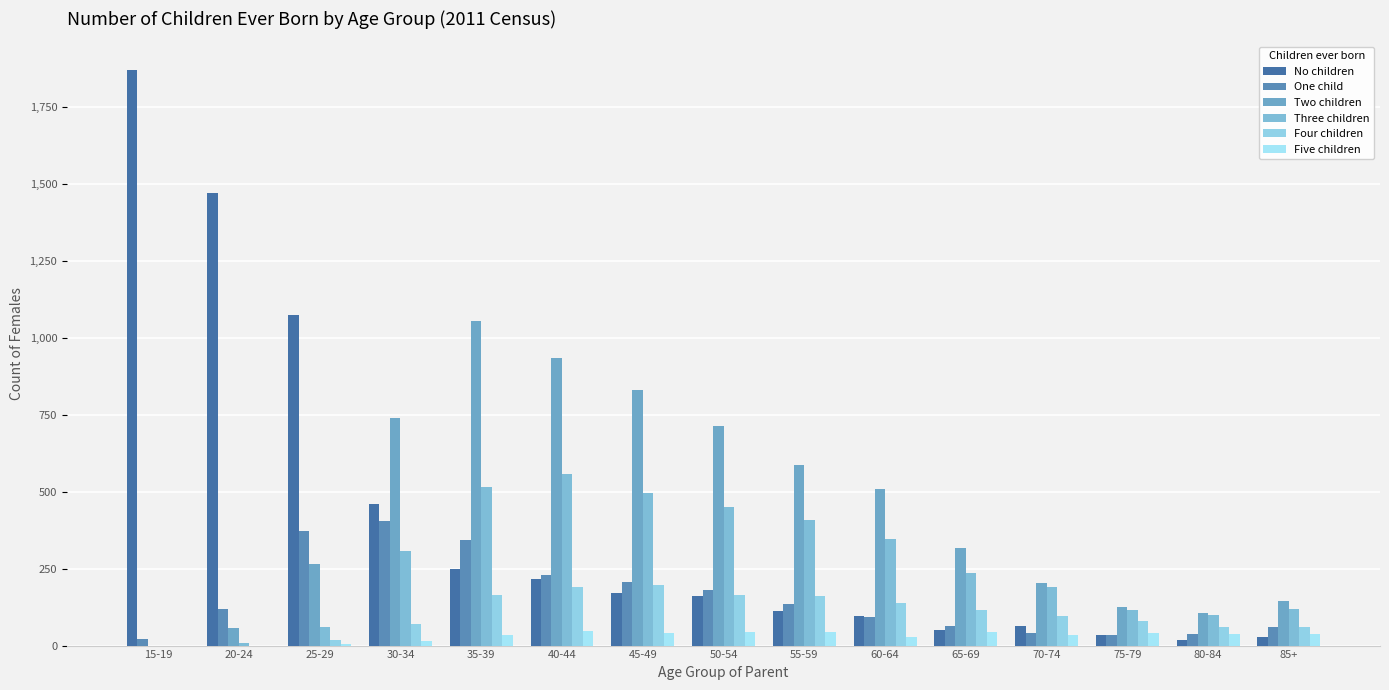

Are the bars horizontal?

No